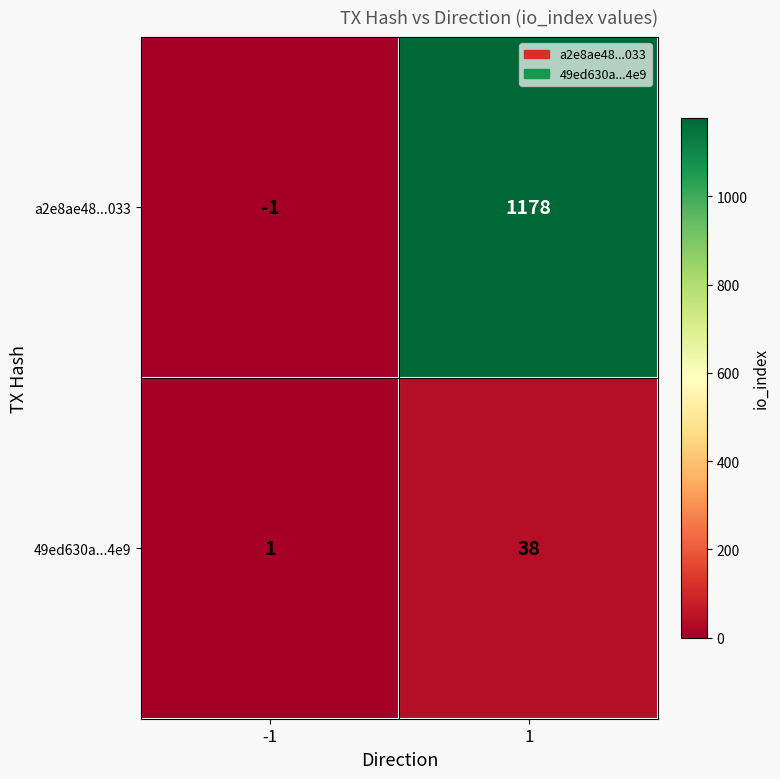

What is the difference between the highest and lowest values at -1?

2